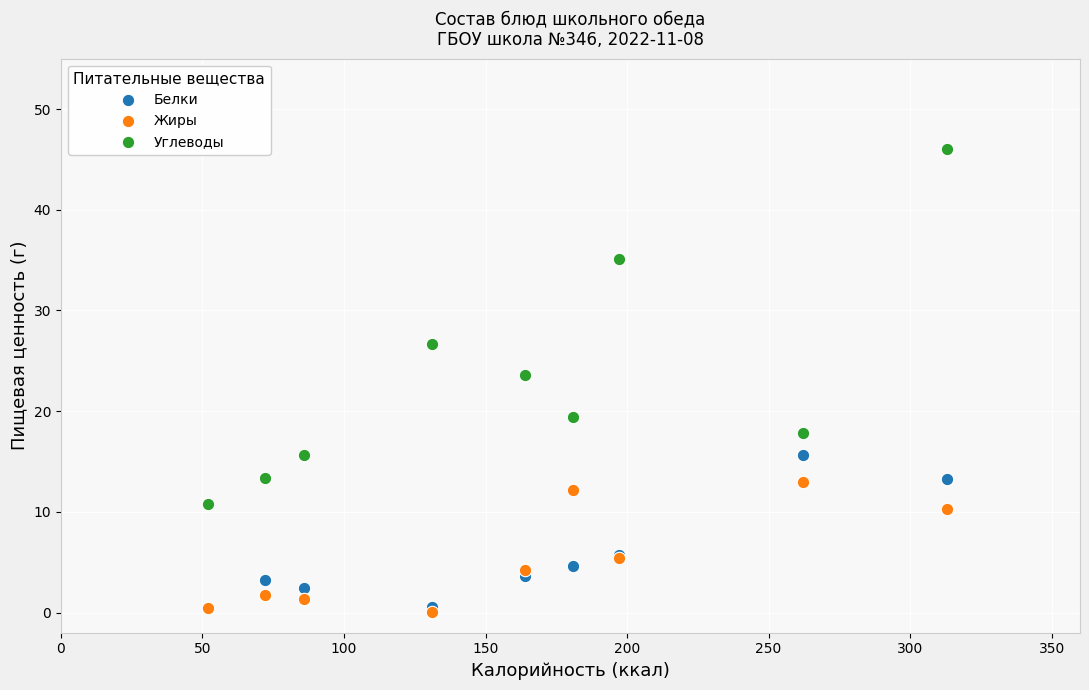

In the Углеводы series, what Y value is closest to 28?

26.7